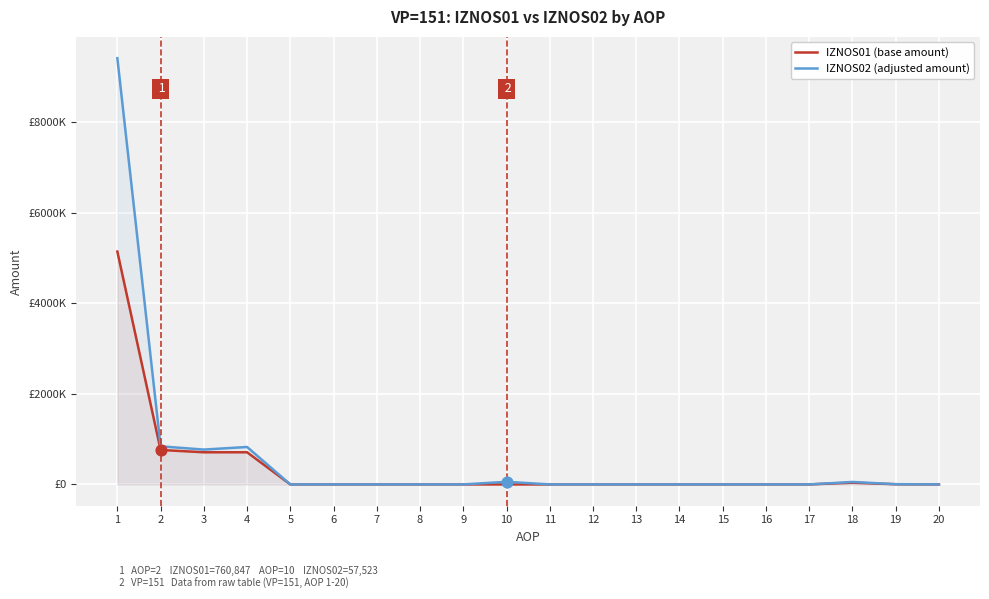

Which series reaches the minimum Y coordinate?

IZNOS01 (base amount)